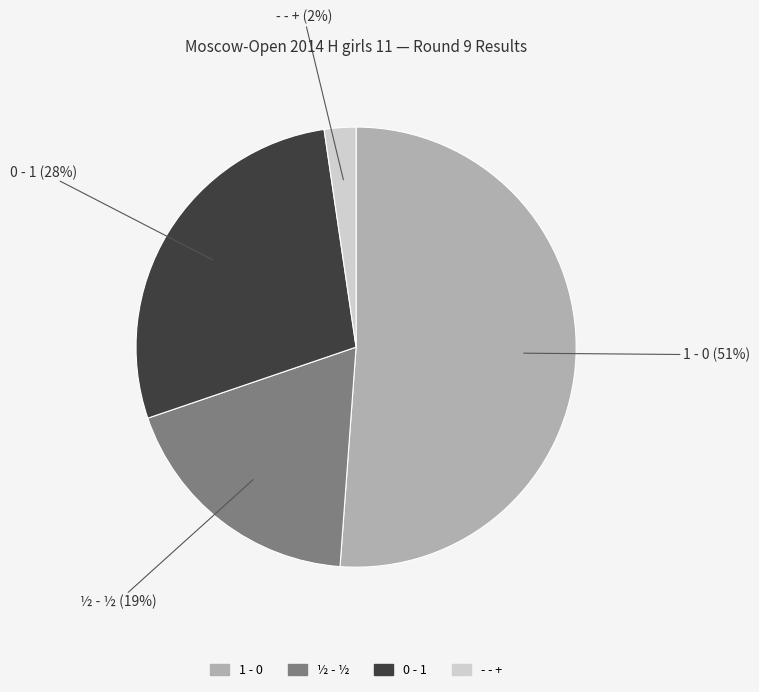

How many slices are in this pie chart?

4